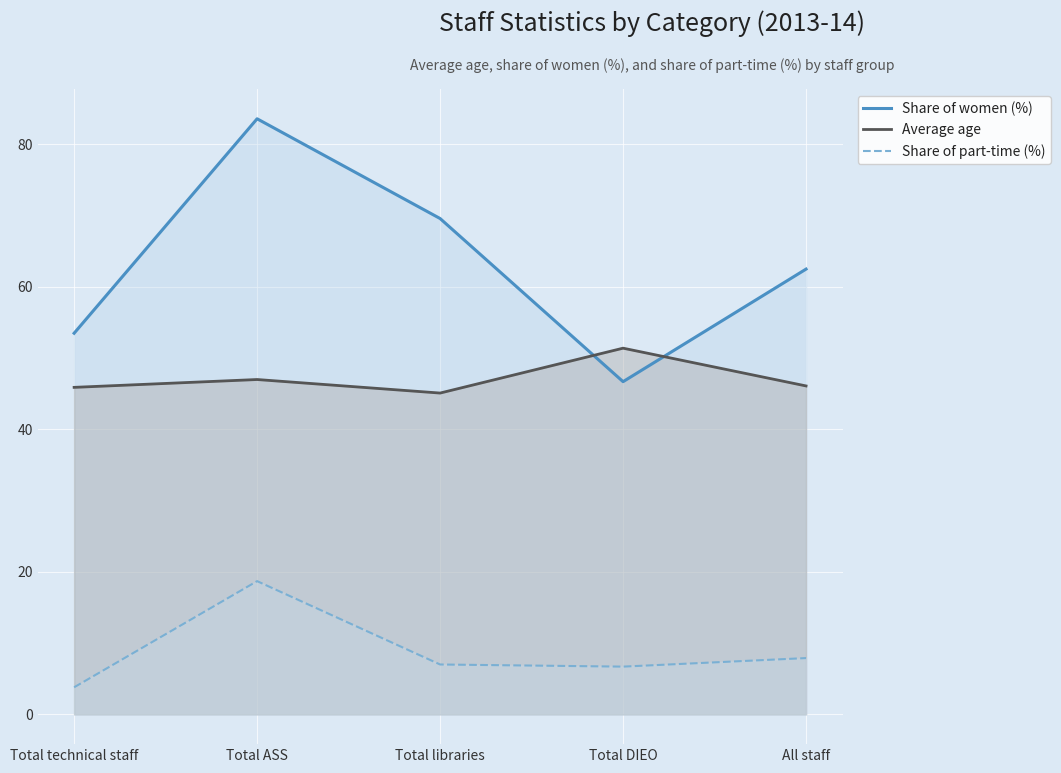

What is the sum of the Share of part-time (%) values at Total technical staff and All staff?

11.7